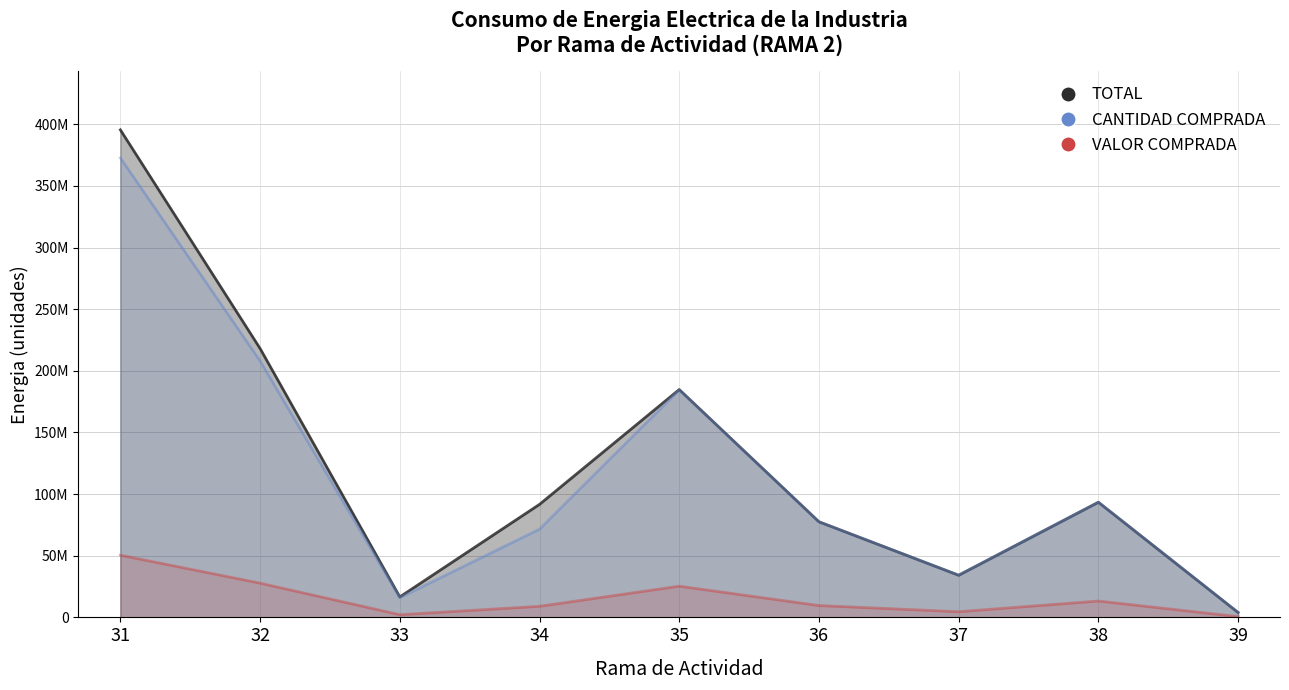

What is the value of the VALOR COMPRADA point at the 3rd from the left?

2177425